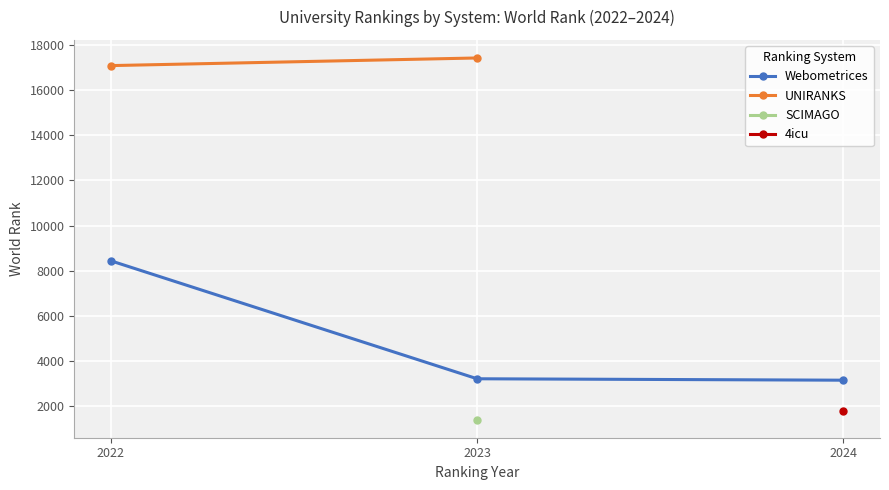

At which label is Webometrices closest to 5793?

2023